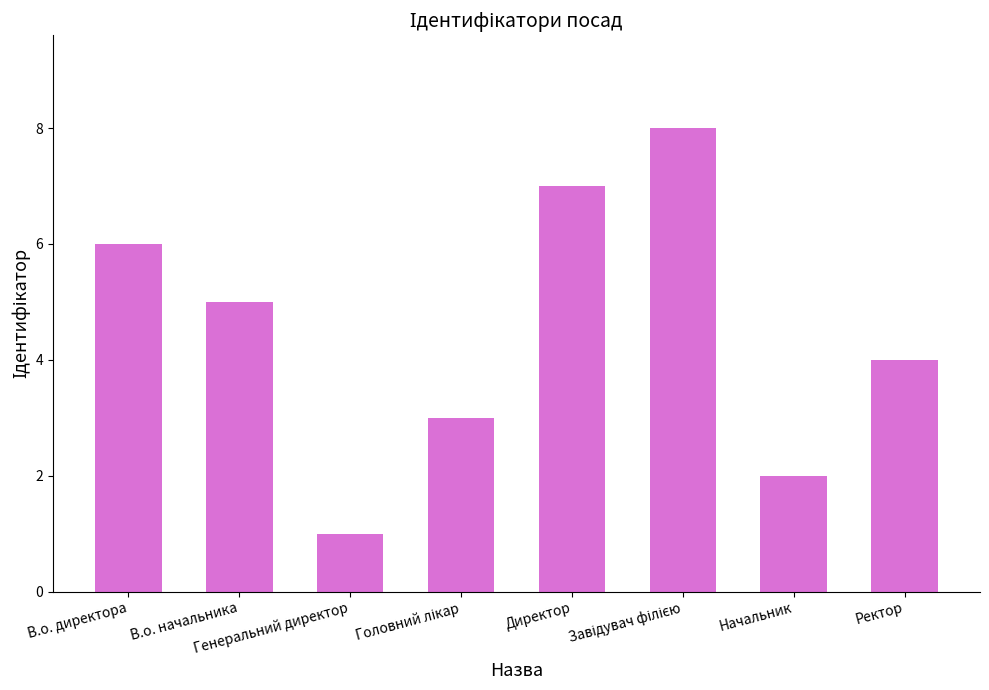

What is the sum of all values?

36